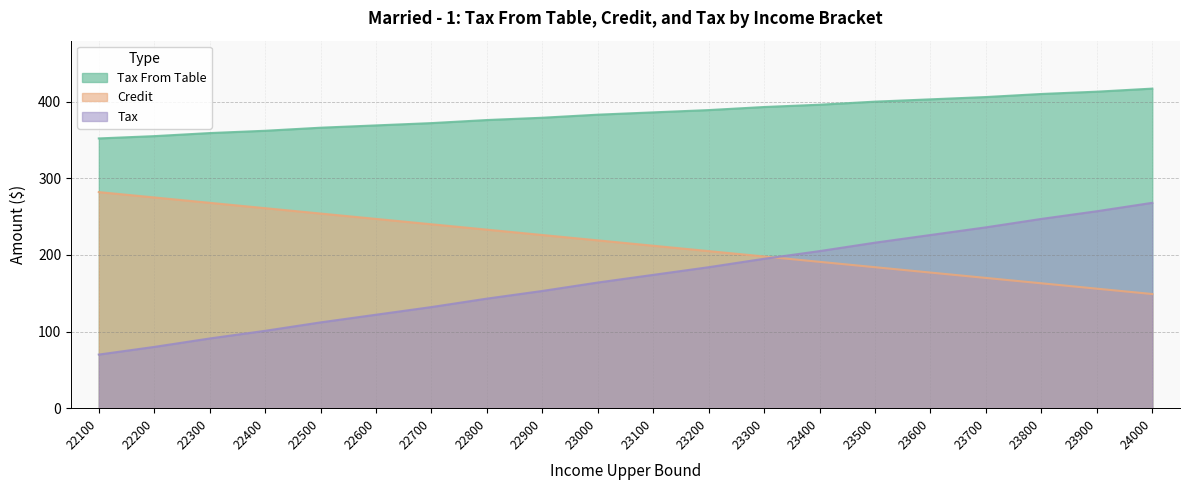

How many lines are shown in the chart?

3